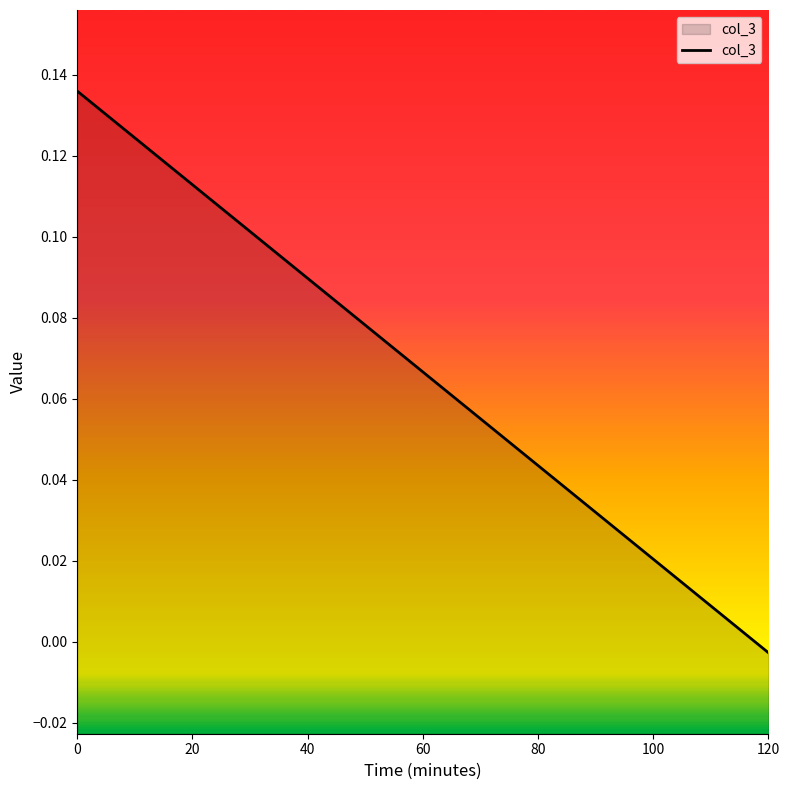

How many distinct data groups are displayed?

1